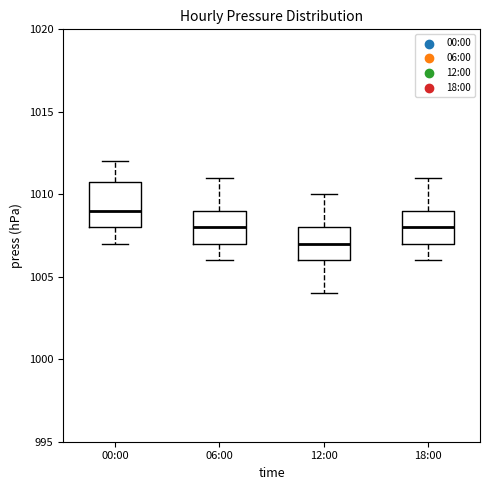

Comparing the boxes themselves (not the whiskers), which one is the tallest?

00:00